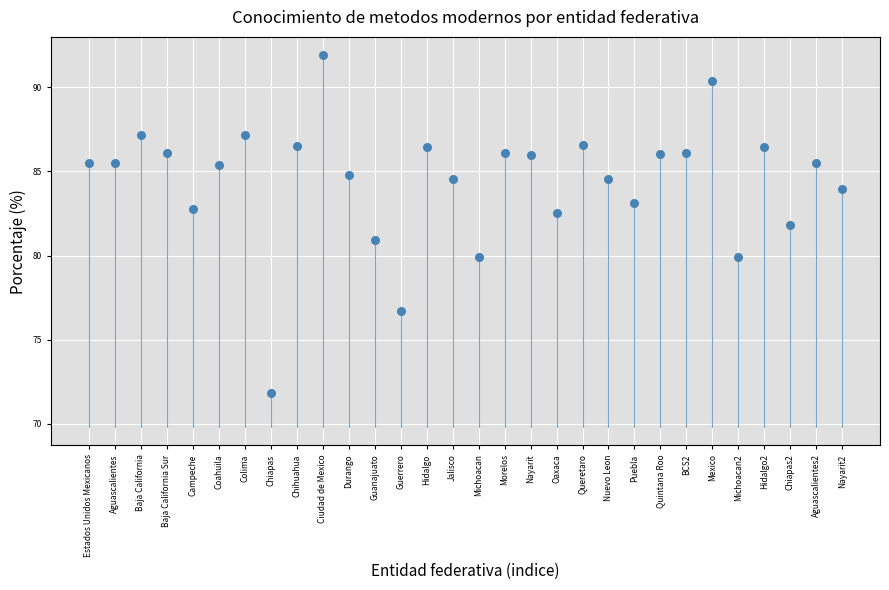

What is the range of X values (max minus min)?

29.0